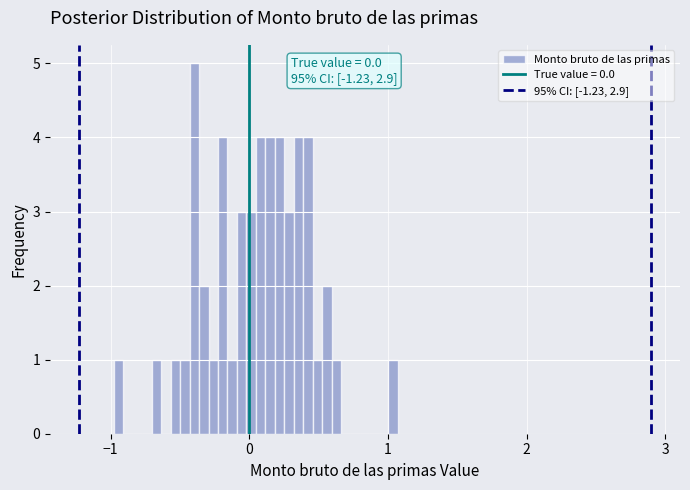

Read against the x-axis, roughly where is the centre of the tallest bar?

-0.4